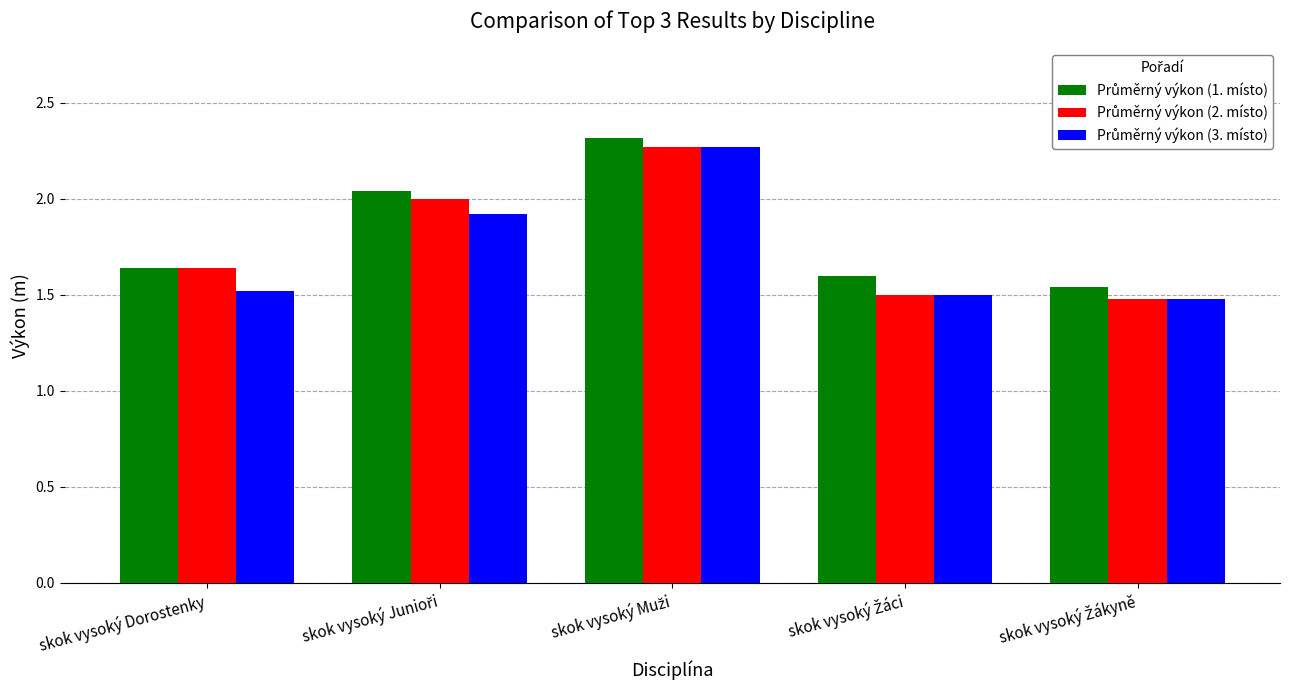

At how many categories does at least one series exceed 1?

5